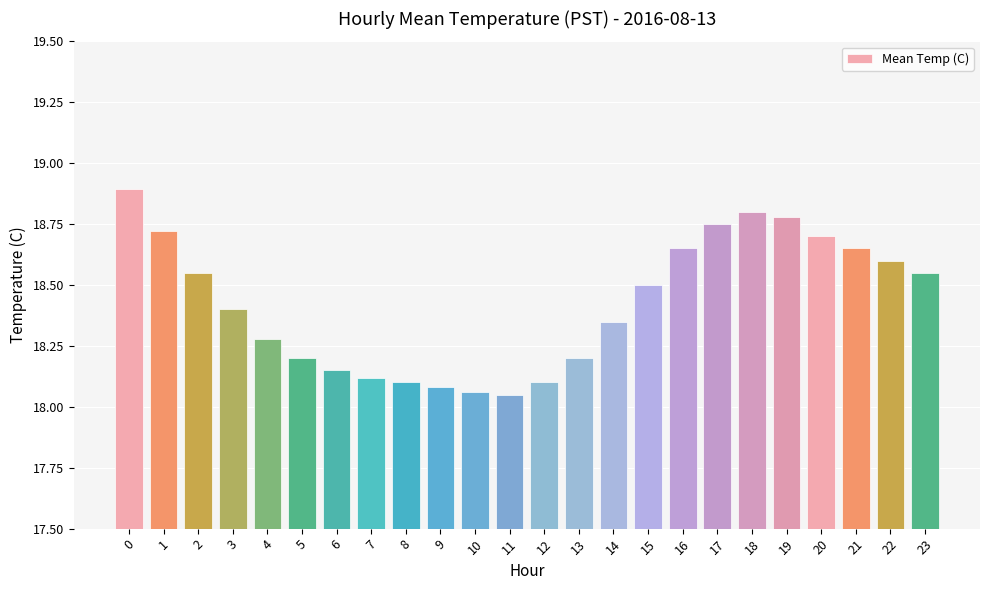

What is the change in value from 2 to 11?

-0.5